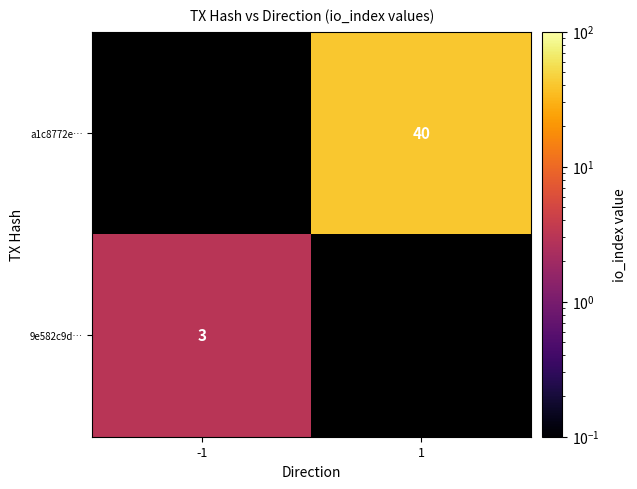

The 9e582c9d… series shows 1 at -1. True or false?

False